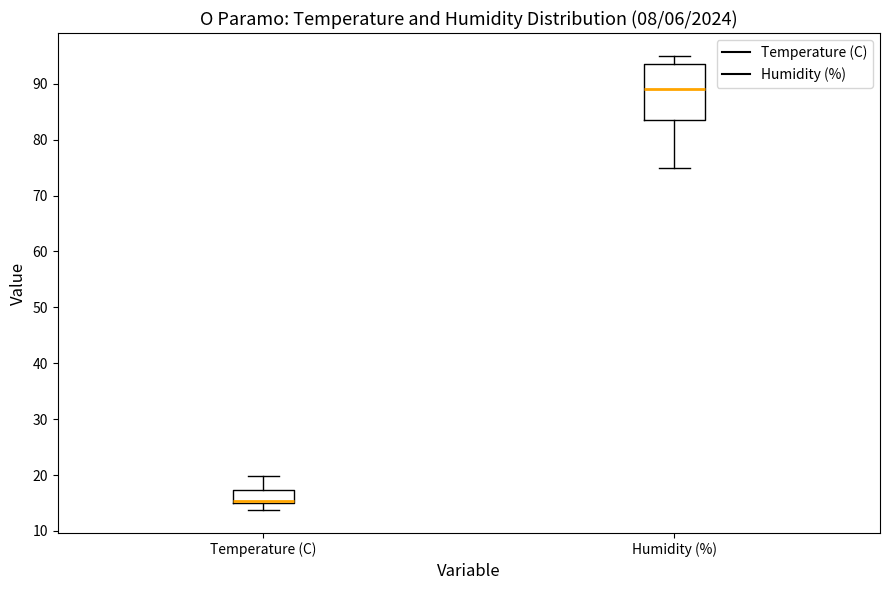

Reading left to right, read every box against the y-axis: the position of its median line, the range the box covers, and the ends of its whiskers. The values are not printed on the chart, so give them approximately, as read against the axis.

Temperature (C): median 15 (just above the box's lower edge), box 15 to 17, whiskers 14 to 20
Humidity (%): median 89, box 84 to 94, whiskers 75 to 95